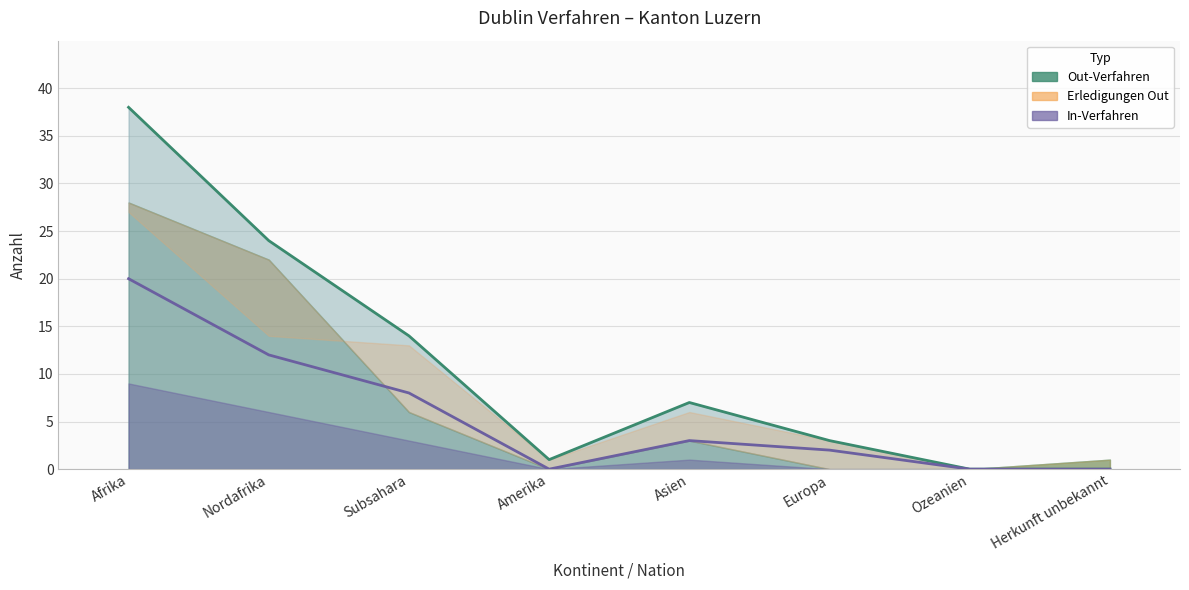

Which has a higher value, Nordafrika or Europa?

Nordafrika